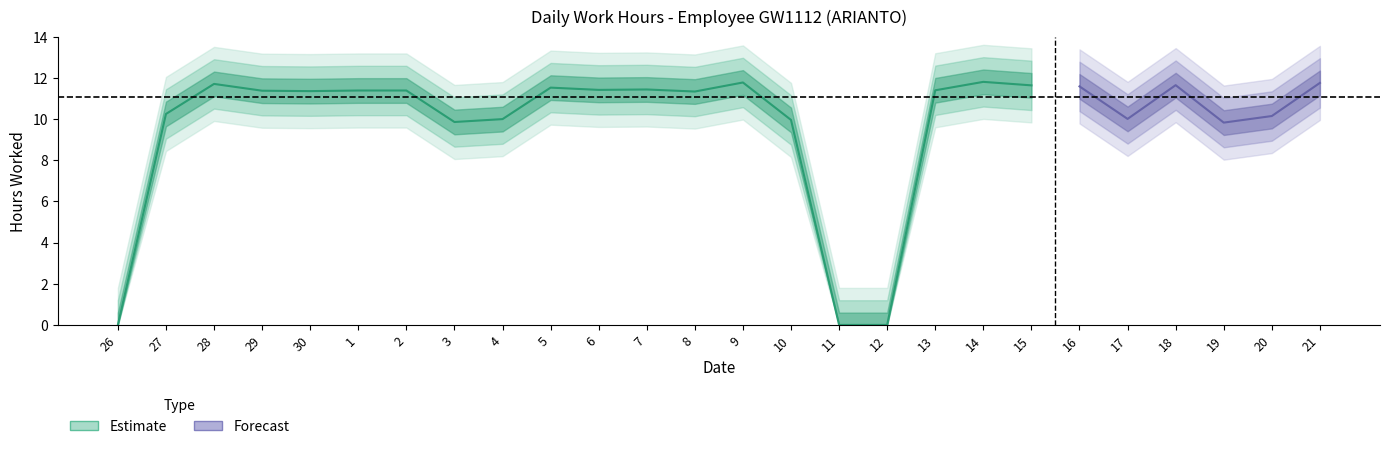

What is the change in value from 10 to 13?

+1.4